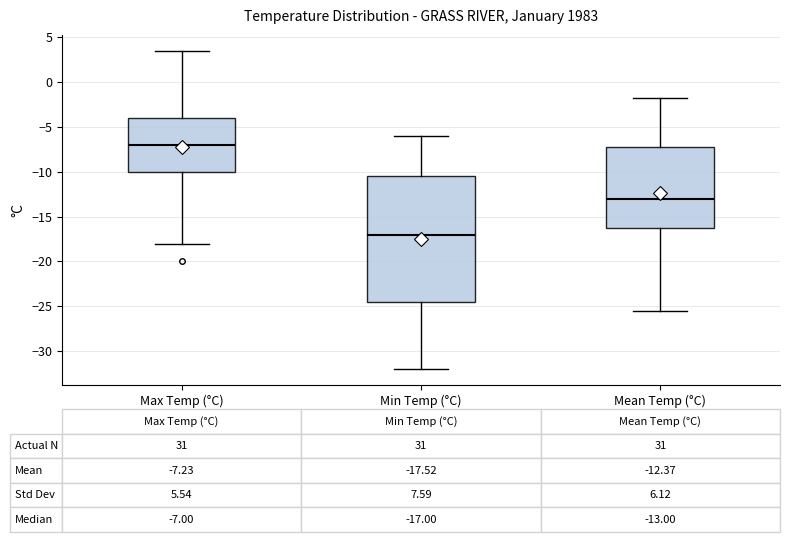

Which box is the tallest, from its lower edge to its upper edge?

Min Temp (°C)